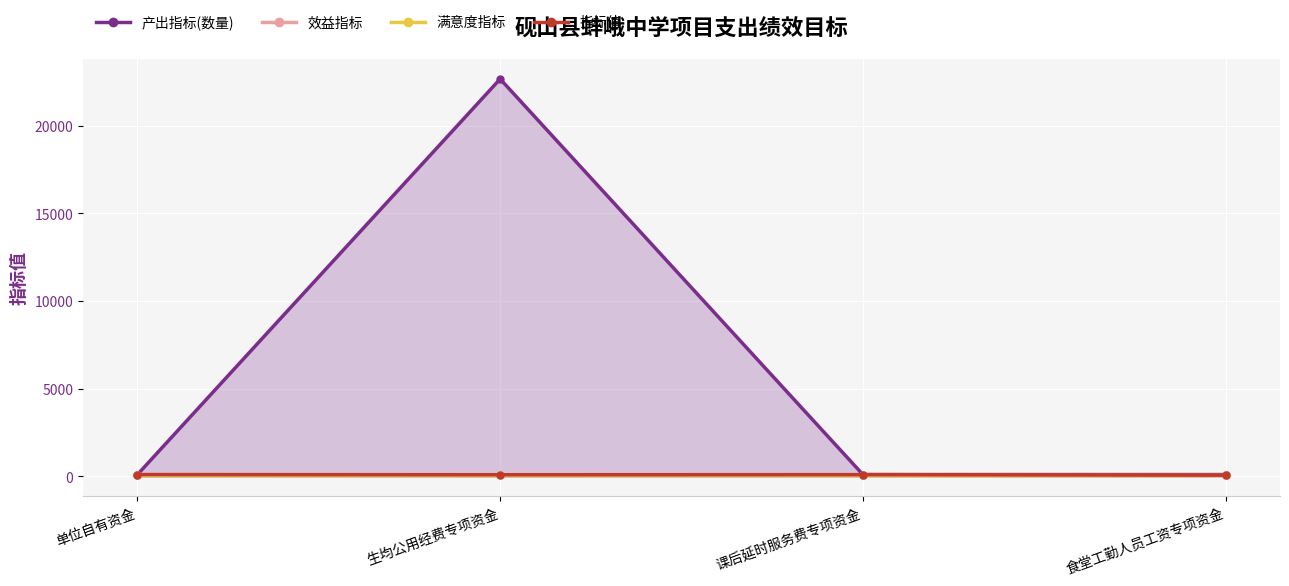

List the labels in order of 产出指标(数量) value, largest first.

生均公用经费专项资金, 单位自有资金, 课后延时服务费专项资金, 食堂工勤人员工资专项资金